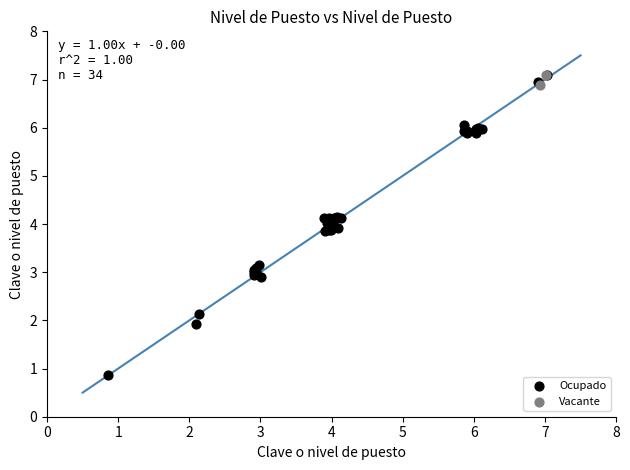

What are all the series names shown in the legend?

Ocupado, Vacante